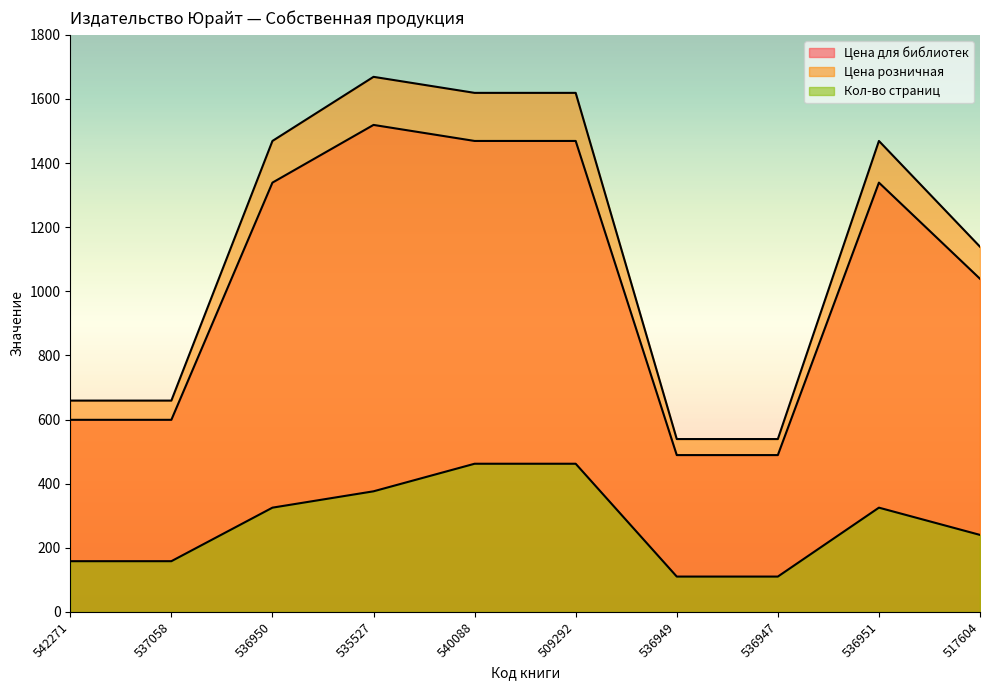

At which label is Кол-во страниц closest to 286?

536950